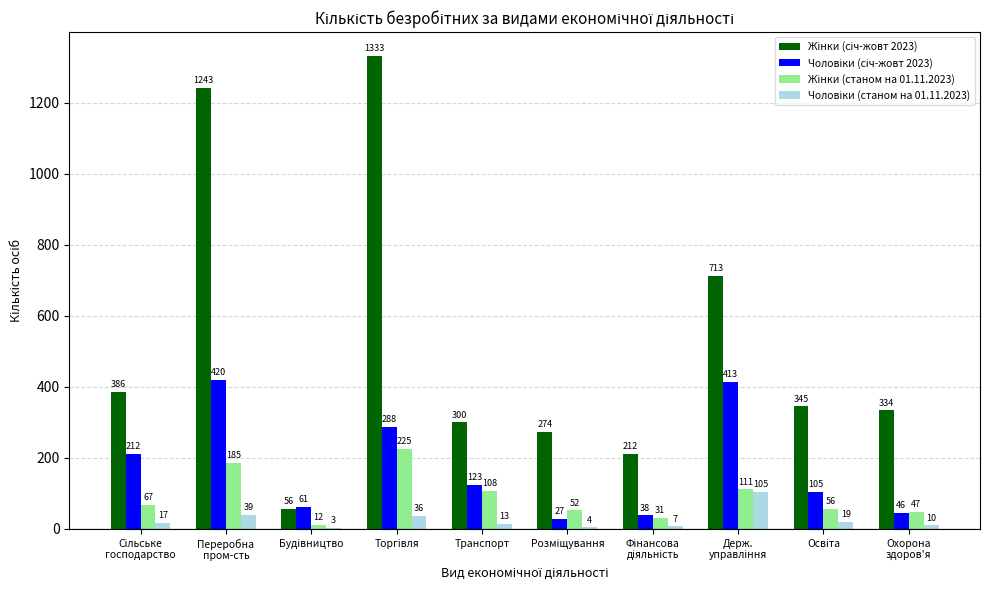

What is the maximum value shown in the chart?

1333